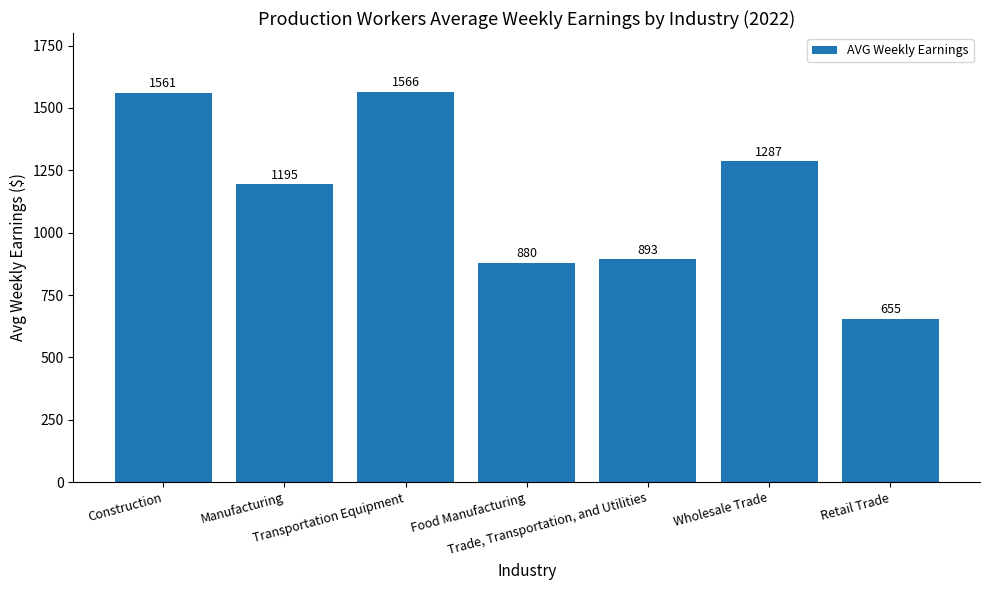

Does the chart contain any negative values?

No